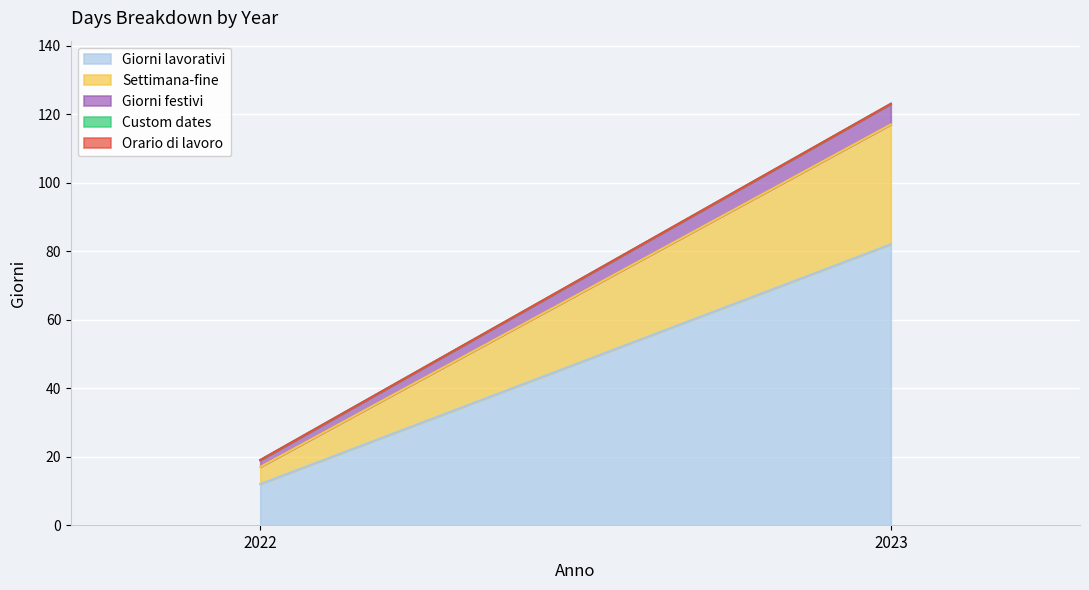

Which series has the largest total across all categories?

Giorni lavorativi